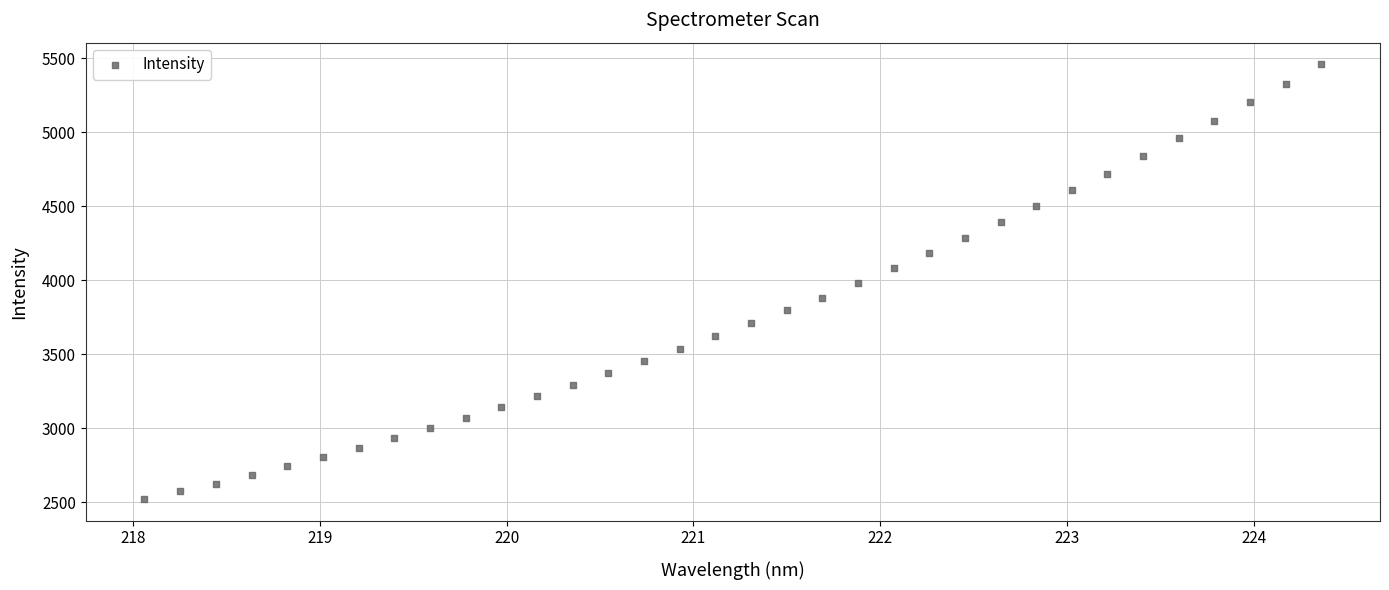

What is the range of X values (max minus min)?

6.3